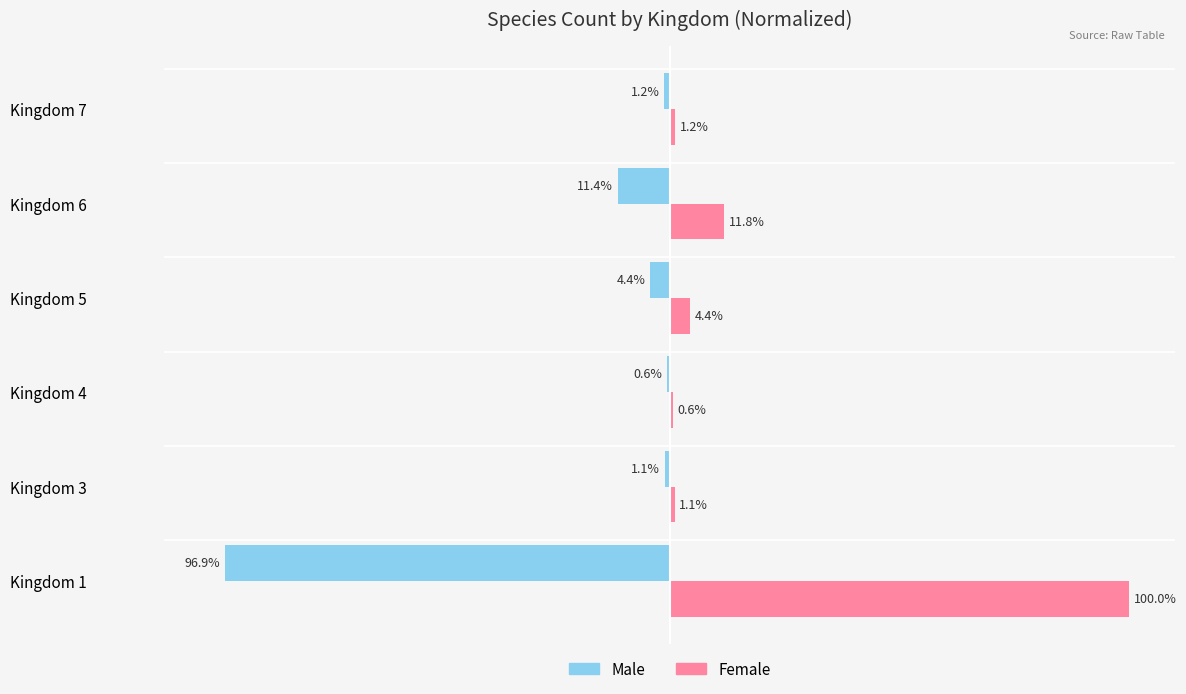

Which series changed the most between Kingdom 1 and Kingdom 3?

Female